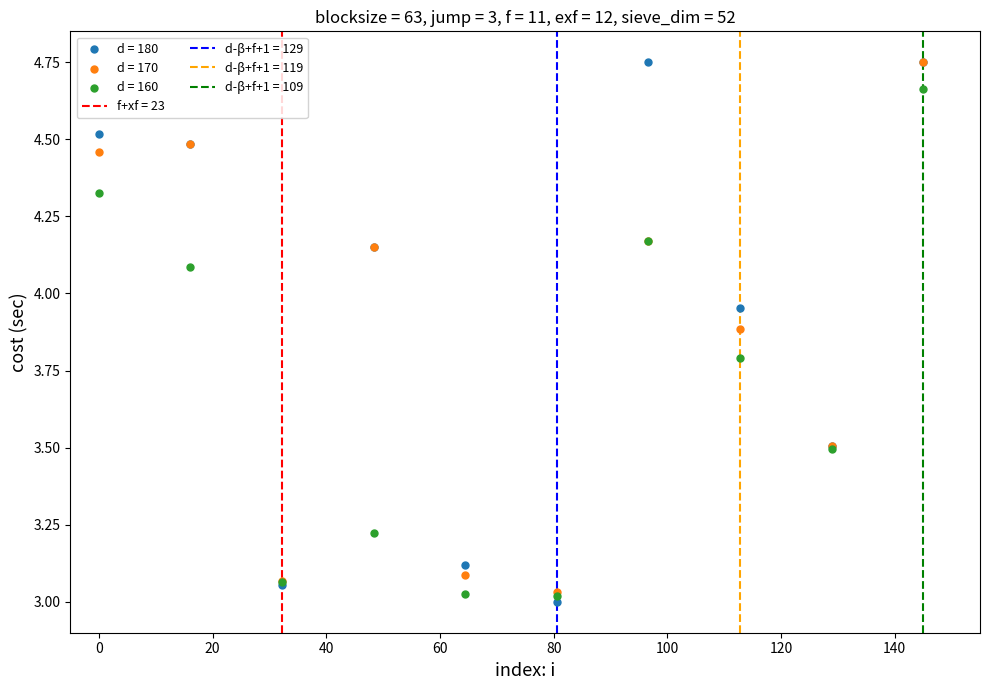

Which series has the widest spread of Y values?

d = 180